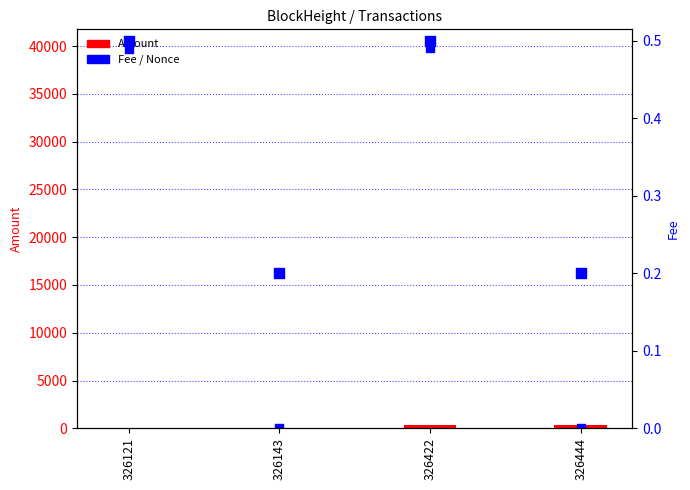

What is the total value across all series at 326121?

39744.5